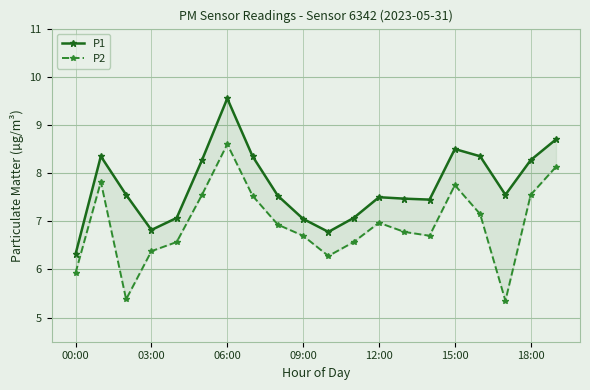

Between 8 and 15, which series saw the biggest shift?

P1